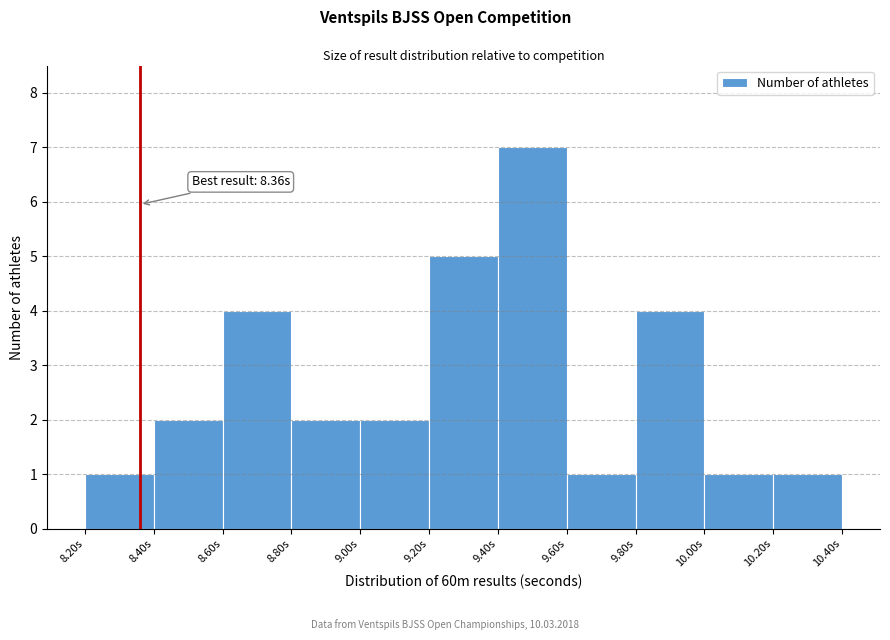

Over which range of the x-axis is the bar tallest?

9.4 to 9.6